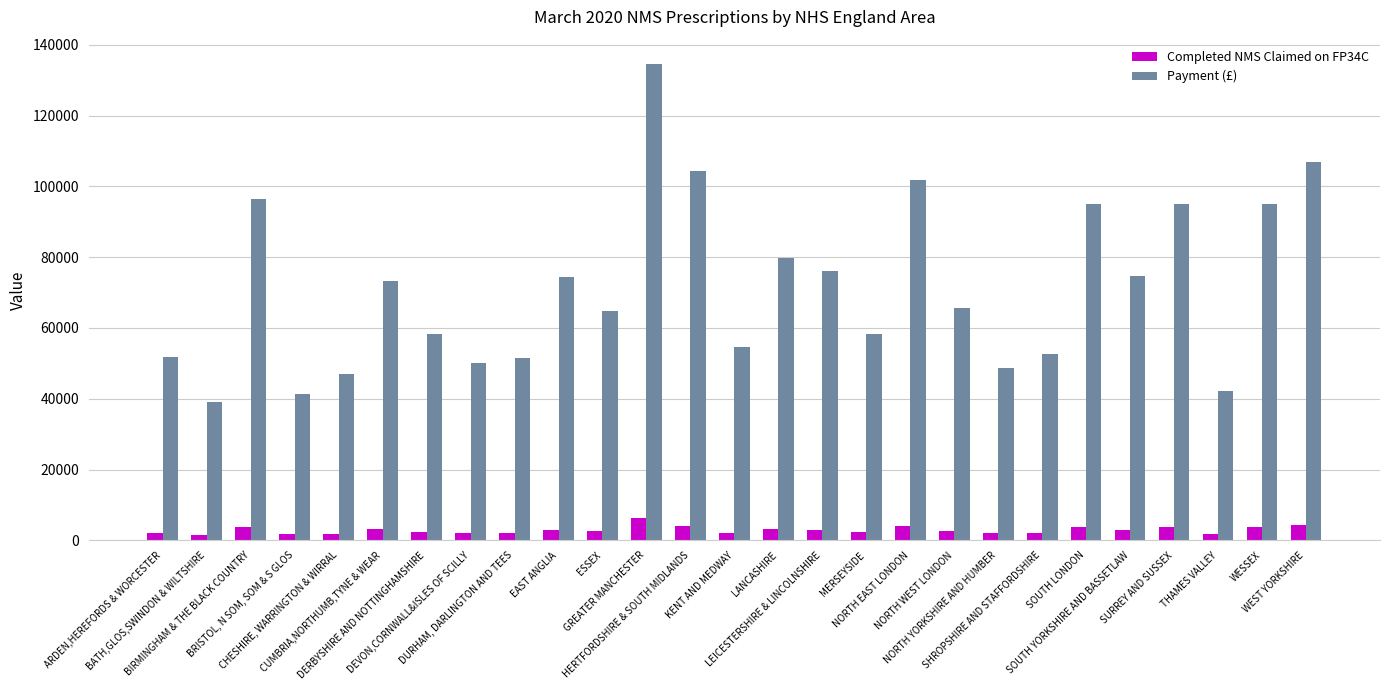

What is the maximum value for Payment (£)?

134697